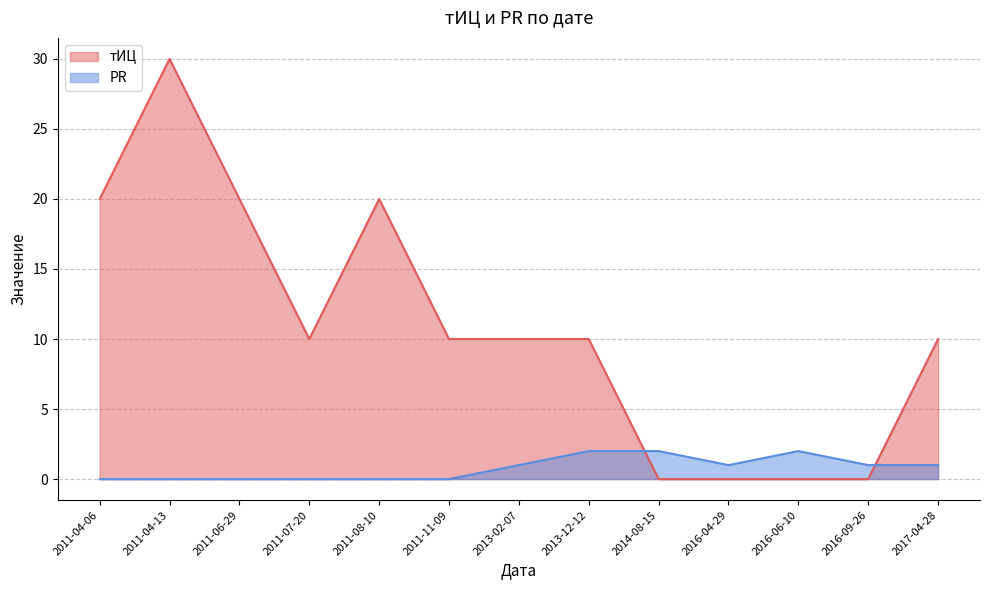

What is the value of the PR point at the 8th from the left?

2